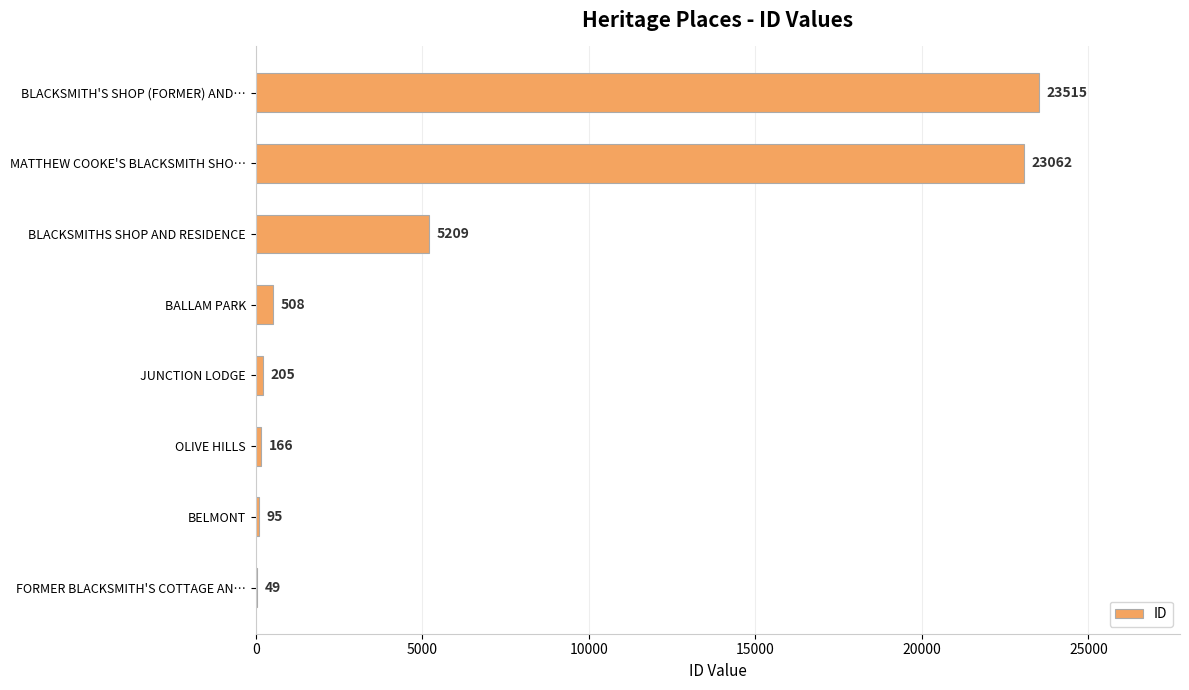

Reading bottom to top, what are all the values shown in this chart?

FORMER BLACKSMITH'S COTTAGE AN…=49	BELMONT=95	OLIVE HILLS=166	JUNCTION LODGE=205	BALLAM PARK=508	BLACKSMITHS SHOP AND RESIDENCE=5209	MATTHEW COOKE'S BLACKSMITH SHO…=23062	BLACKSMITH'S SHOP (FORMER) AND…=23515